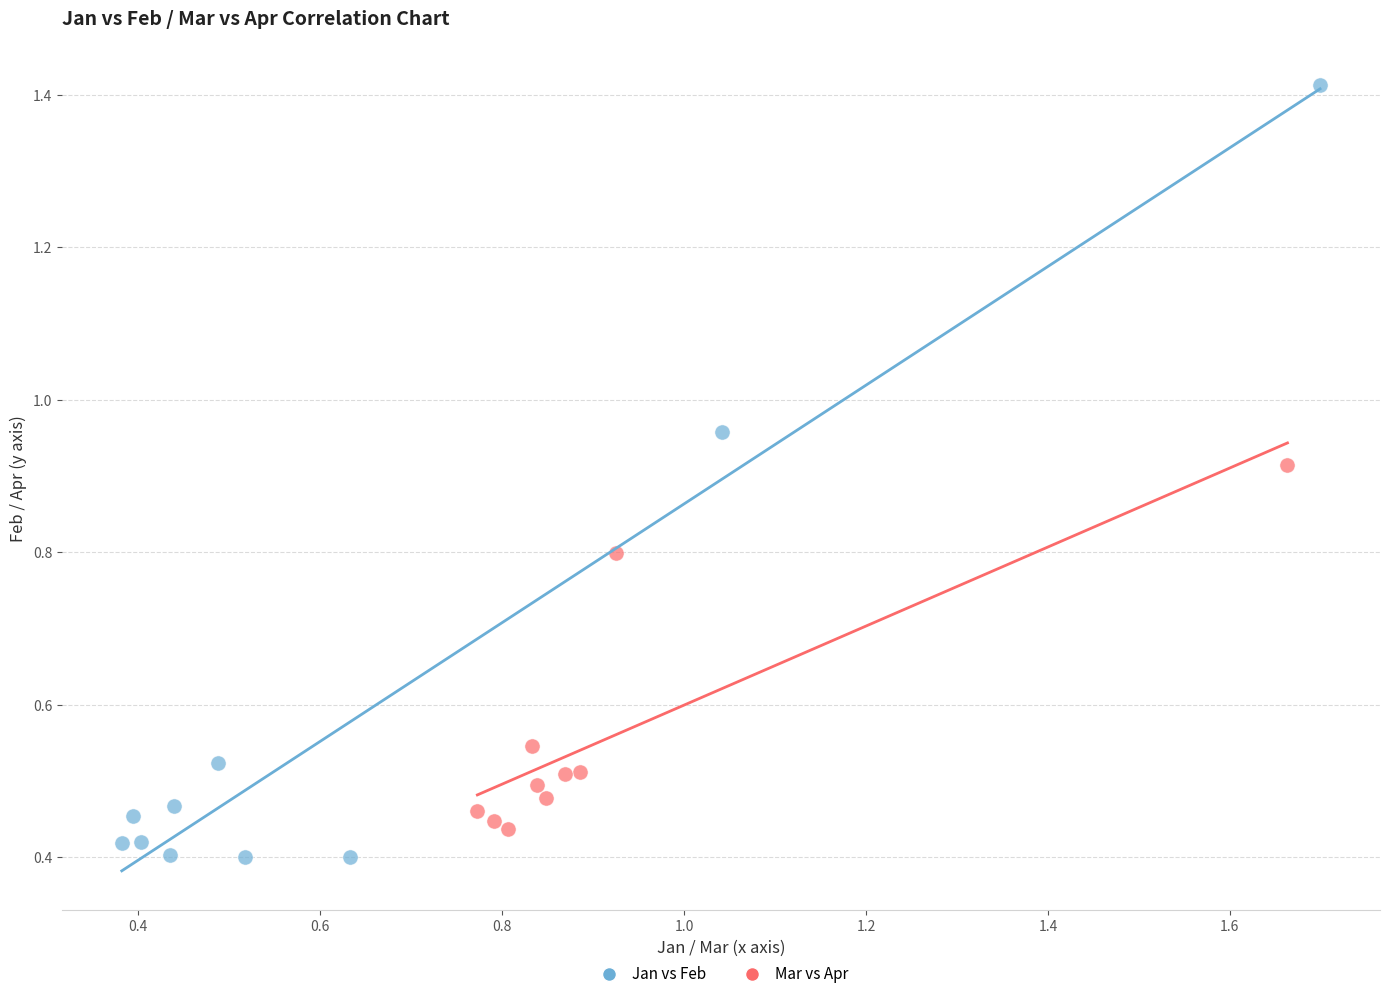

Which series contains the lowest Y value?

Jan vs Feb